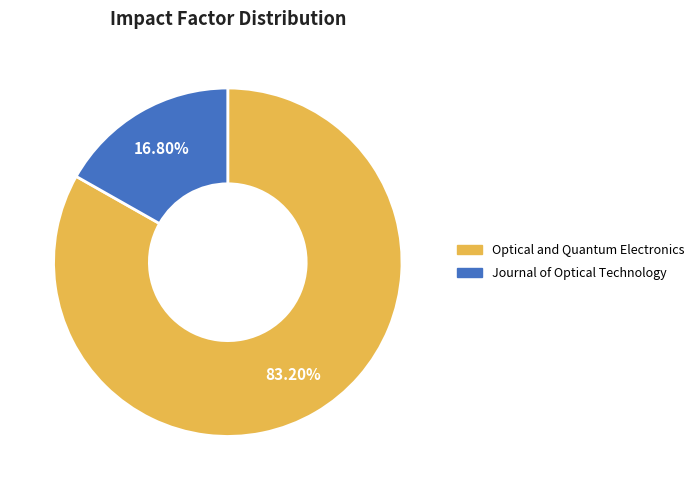

Combined, what portion of the pie is Optical and Quantum Electronics and Journal of Optical Technology?

100.0%